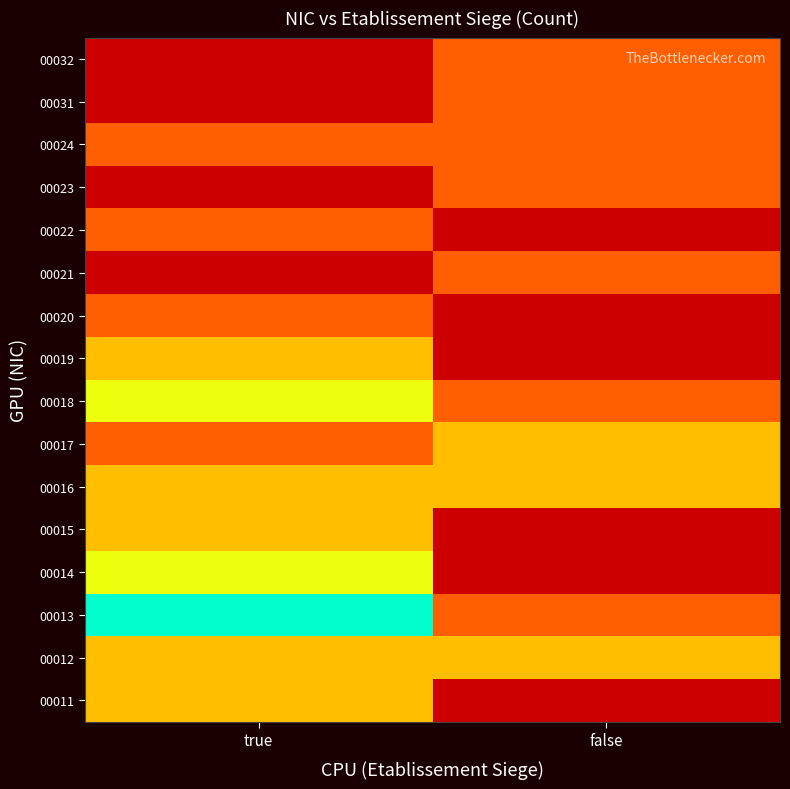

At which category is the sum across all series the highest?

true